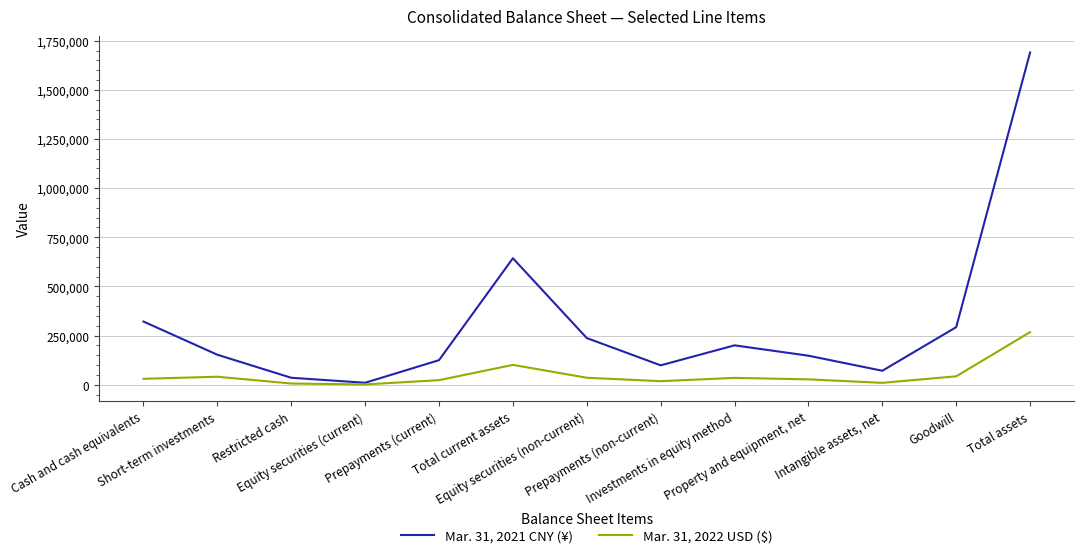

What is the minimum value shown in the chart?

1368